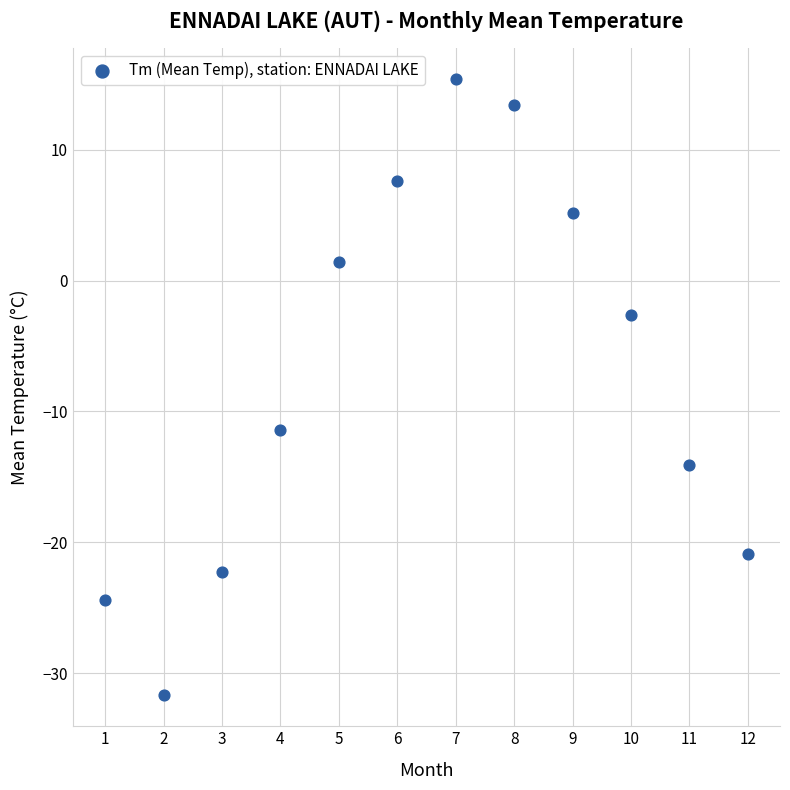

What is the range of X values (max minus min)?

11.0